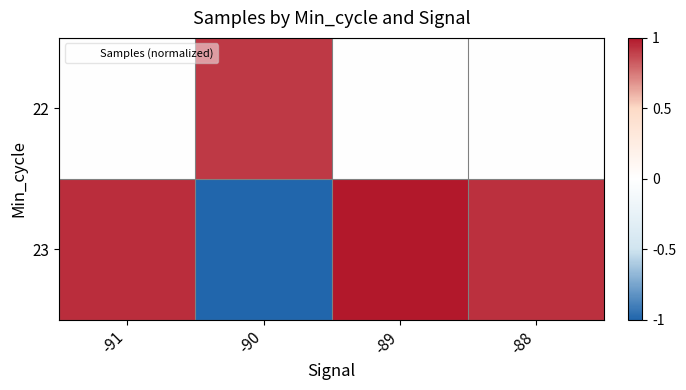

What is the minimum value shown in the chart?

-1.0